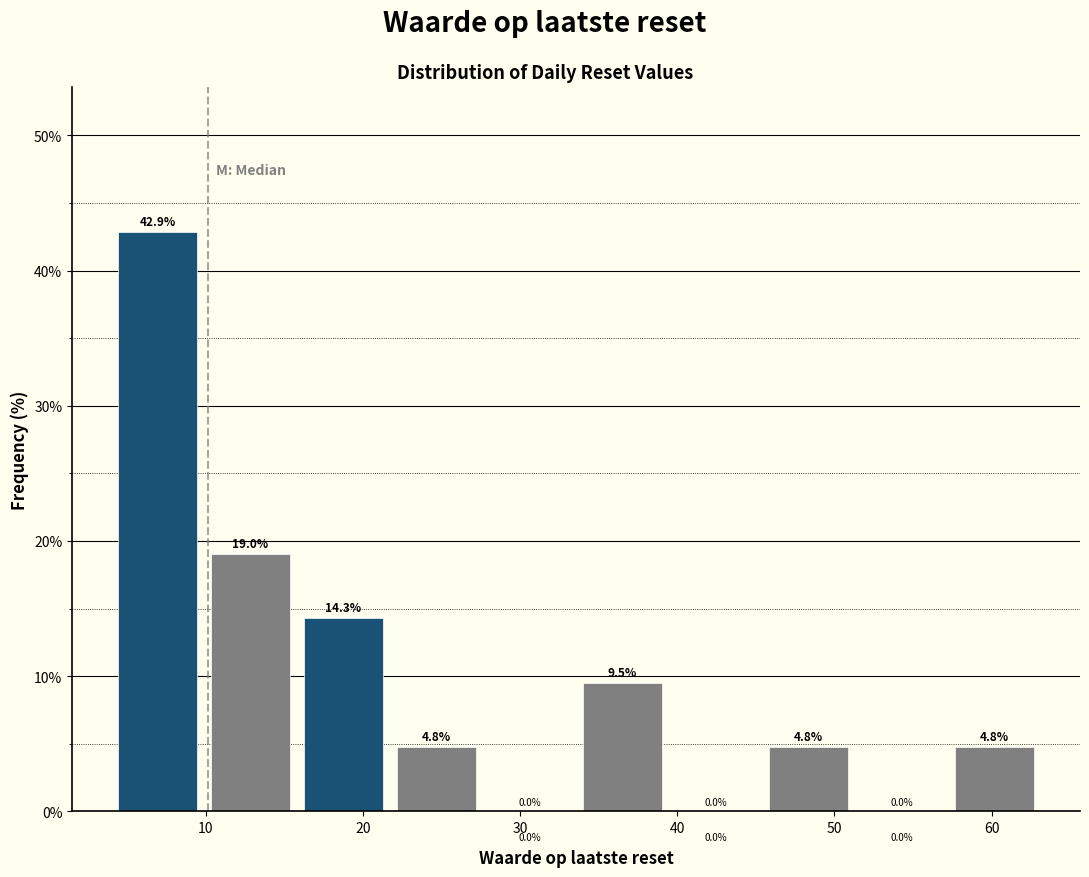

Reading left to right, transcribe this chart: for each bar, give the range it covers on the x-axis and its height. The bar edges are not printed on the chart, so give them approximately, as read against the axis.

4 to 10: 42.9
10 to 16: 19.0
16 to 22: 14.3
22 to 28: 4.8
28 to 34: 0.0
34 to 39: 9.5
39 to 45: 0.0
45 to 51: 4.8
51 to 57: 0.0
57 to 63: 4.8